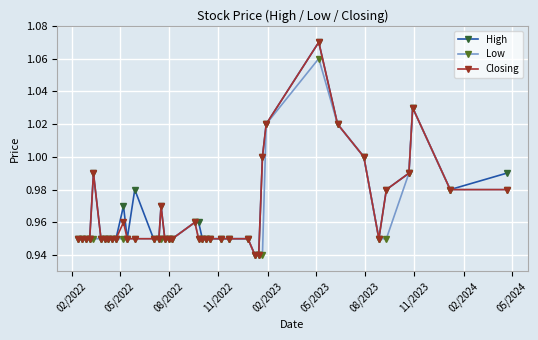

At how many categories does at least one series exceed 0?

40